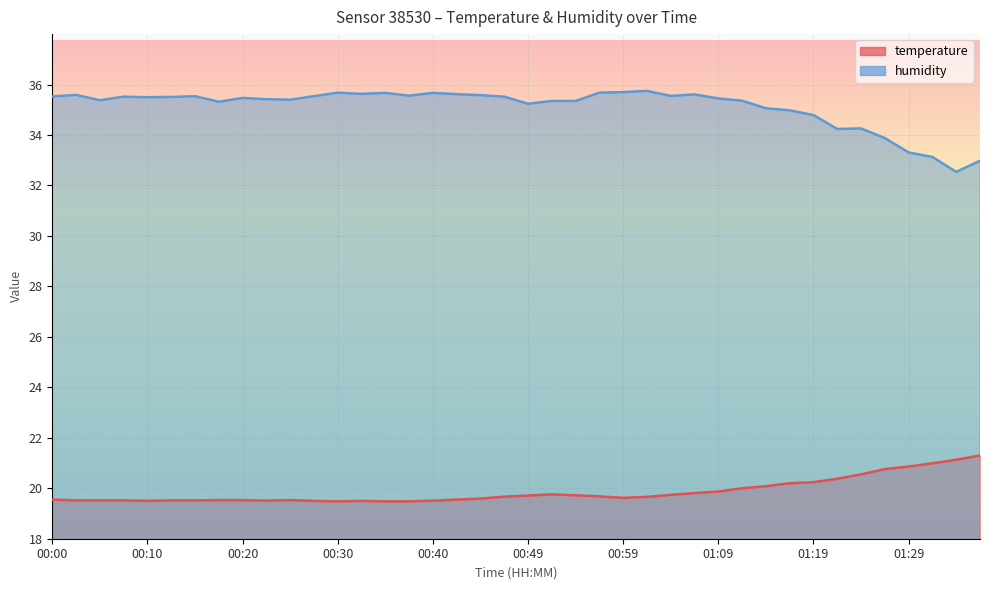

Is it true that temperature equals 19.6 at 00:45?

True